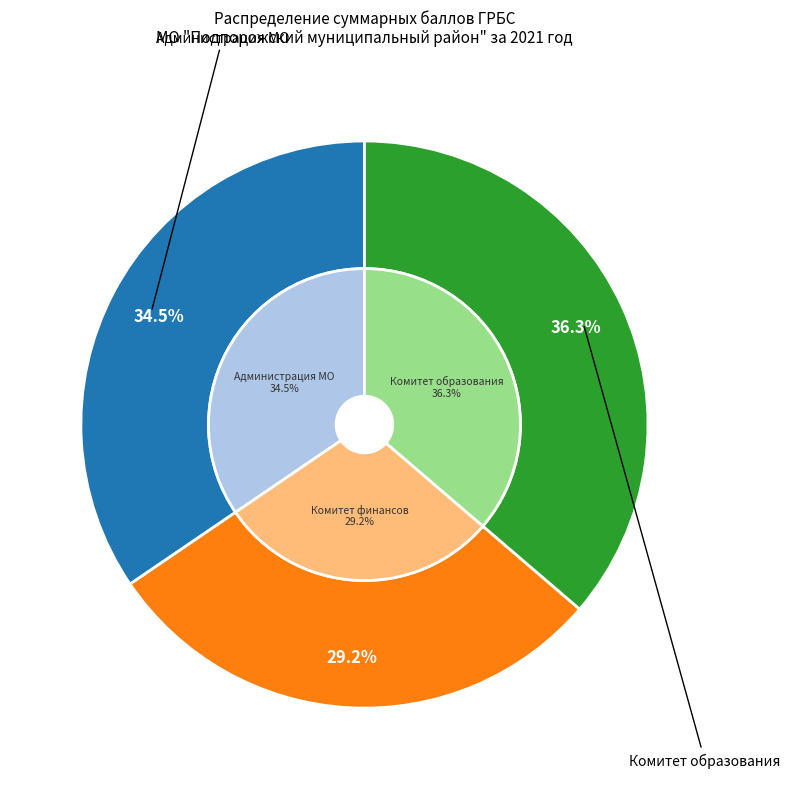

What portion of the pie excludes 16?

89.7%